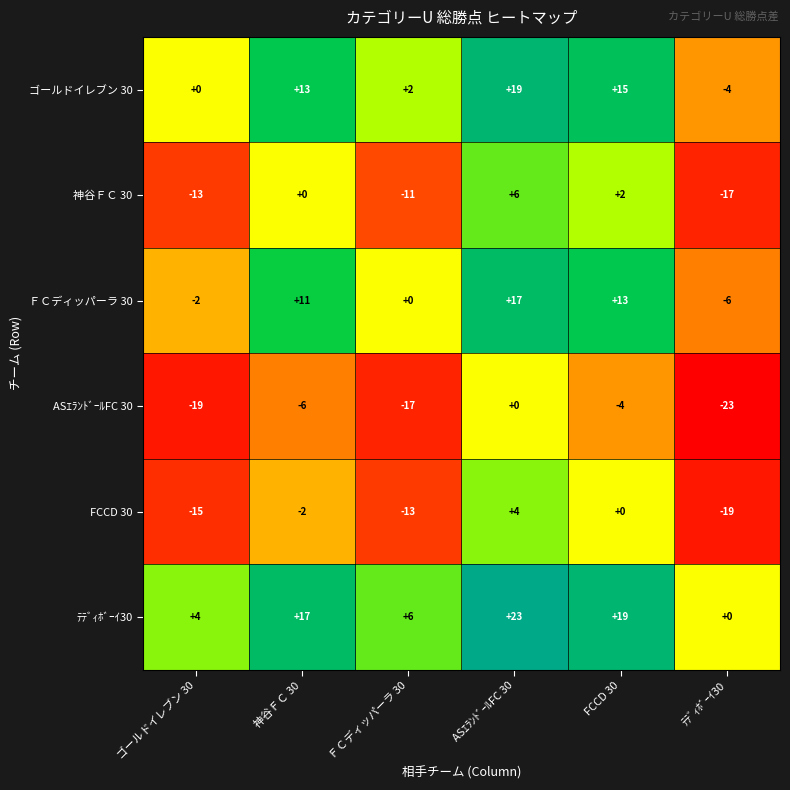

What is the average value of the ﾃﾃﾞｨﾎﾞｰｲ30 series?

12